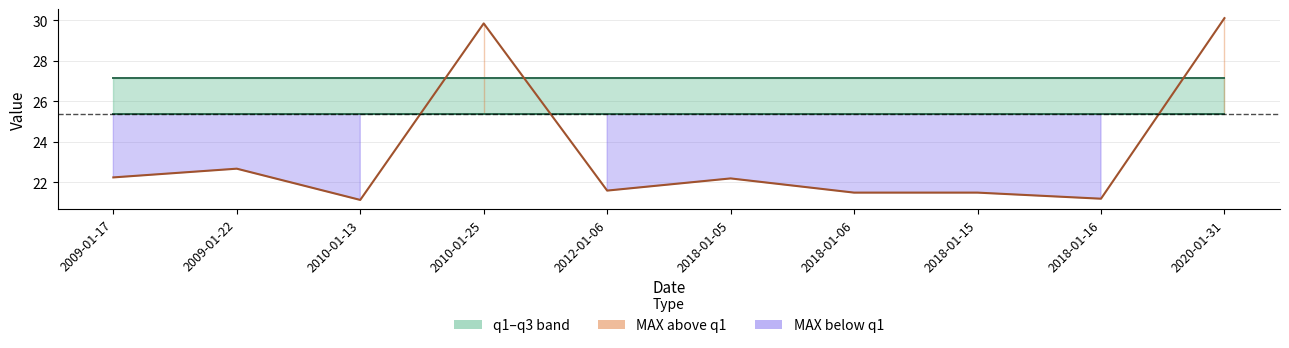

Rank the series by their maximum value, from highest to lowest.

MAX, q3, q1